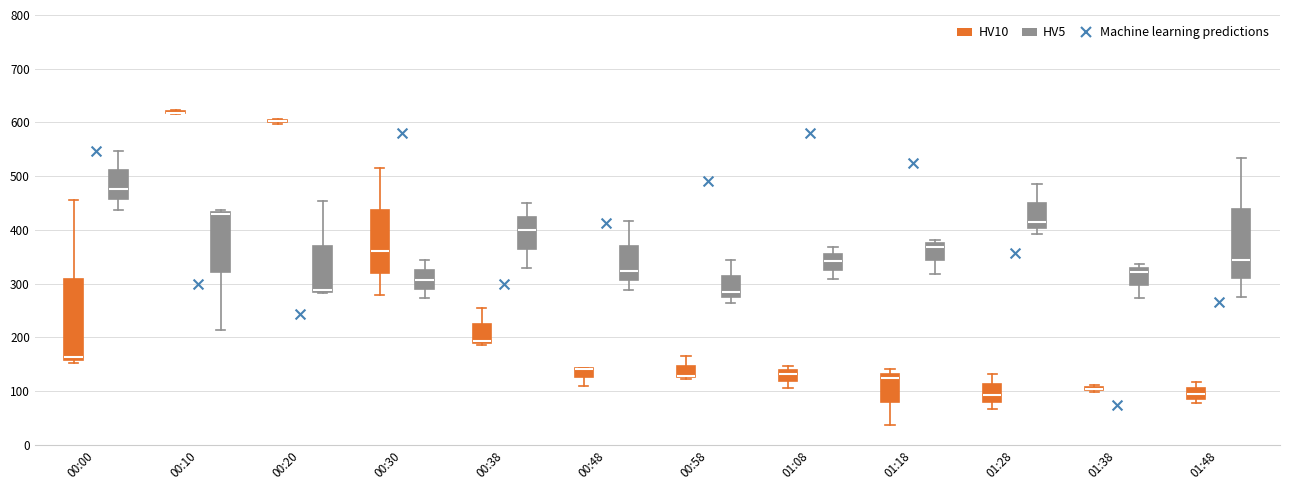

Where does the lower whisker of the box for 00:58 (HV5) end on the y-axis? The values are not printed on the chart, so give them approximately, as read against the axis.

260